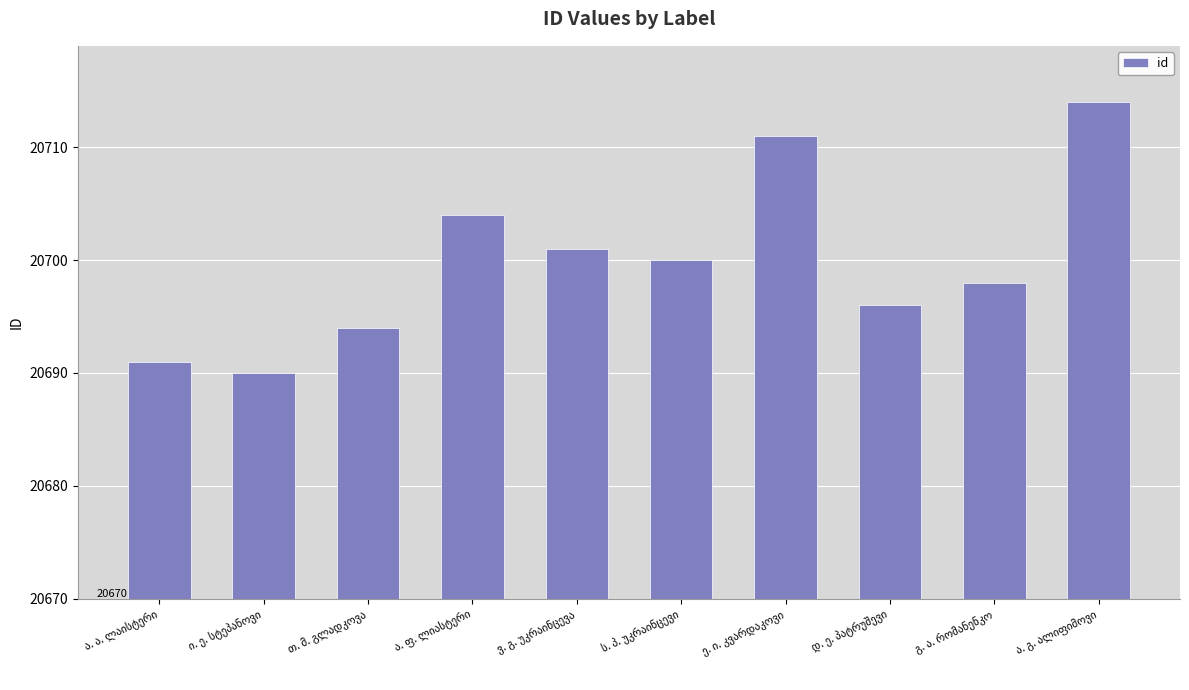

What is the difference between the second highest and second lowest values?

20